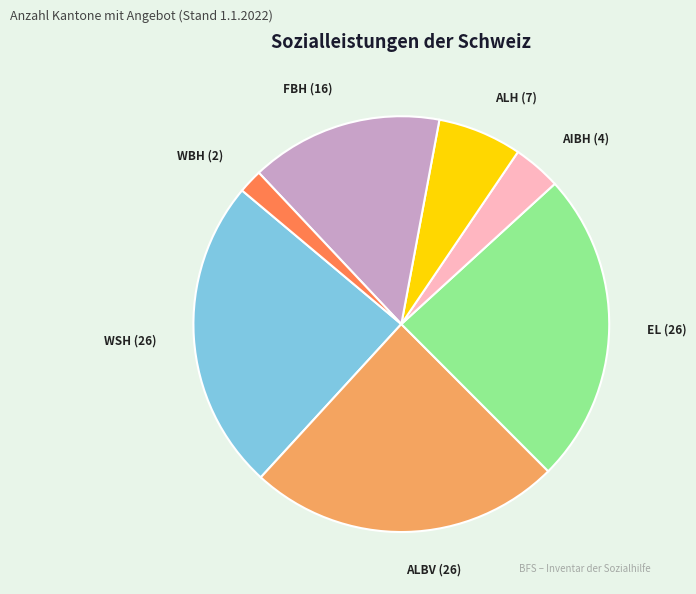

Is there any slice that represents more than half of the pie?

No